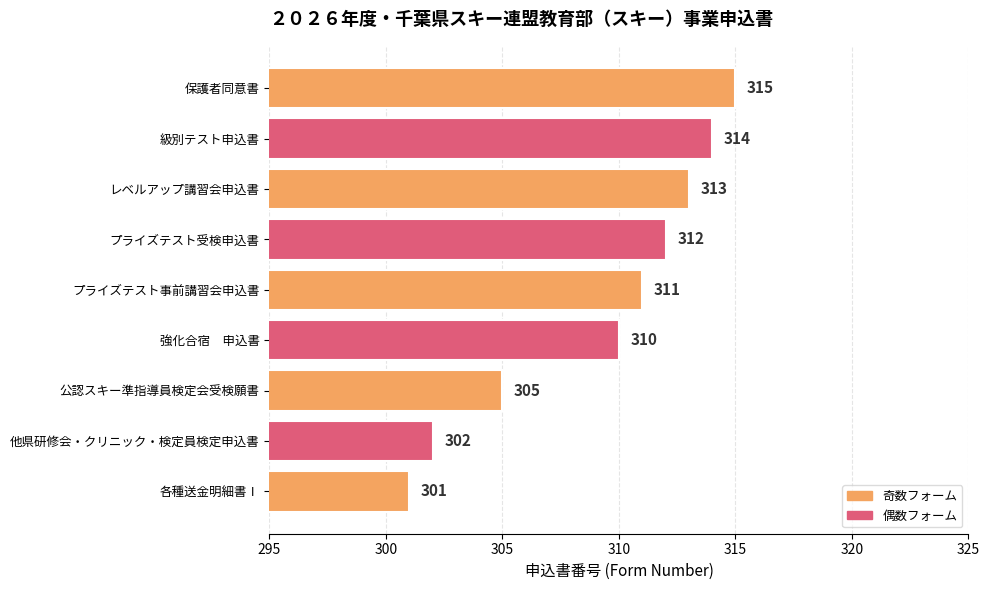

At which category does the chart reach its minimum across all series?

各種送金明細書Ⅰ